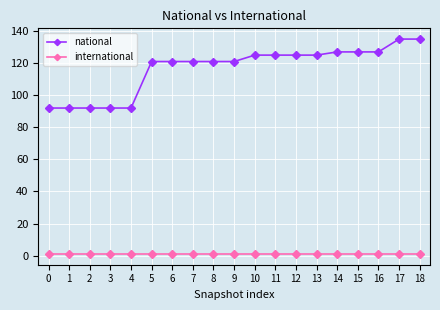

What is the value of the national point at the 8th from the left?

121